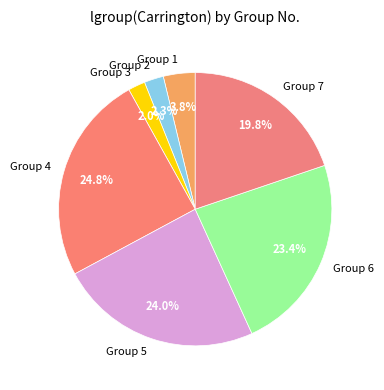

Does any single category account for the majority?

No